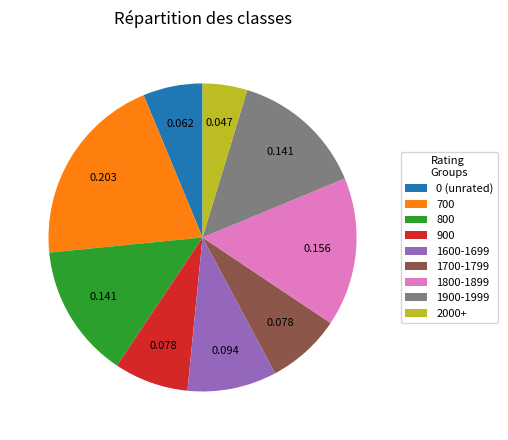

Does any single category account for the majority?

No